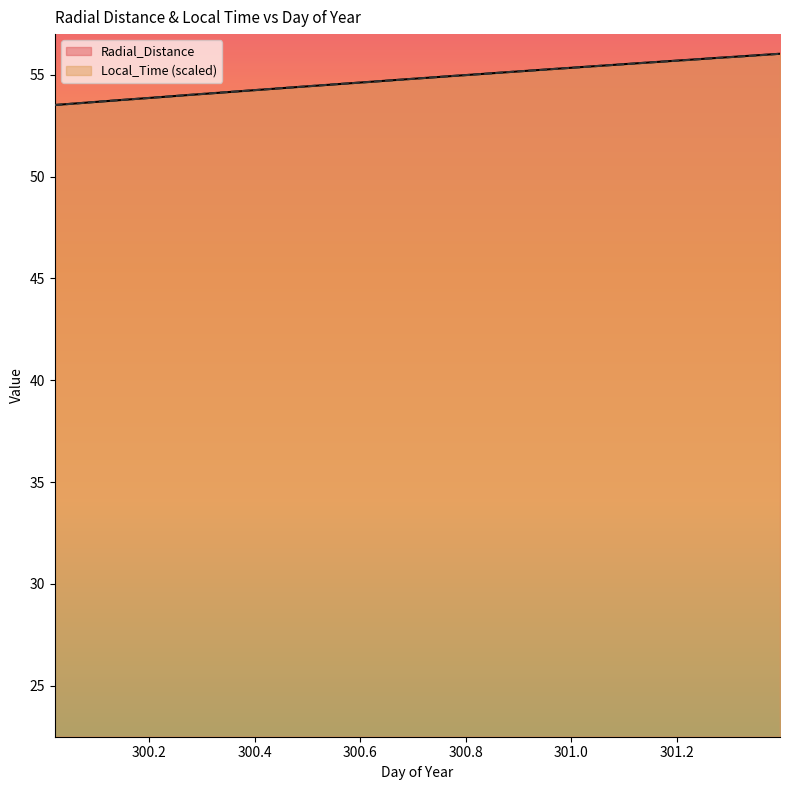

What is the label of the 28th point from the left?

301.1458